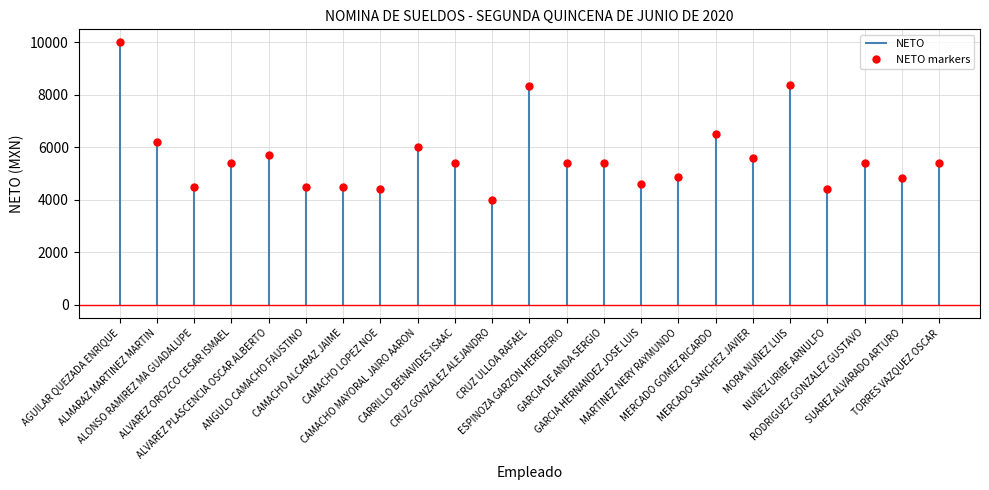

What is the ratio of the value at ANGULO CAMACHO FAUSTINO to the value at MORA NUÑEZ LUIS?

0.5